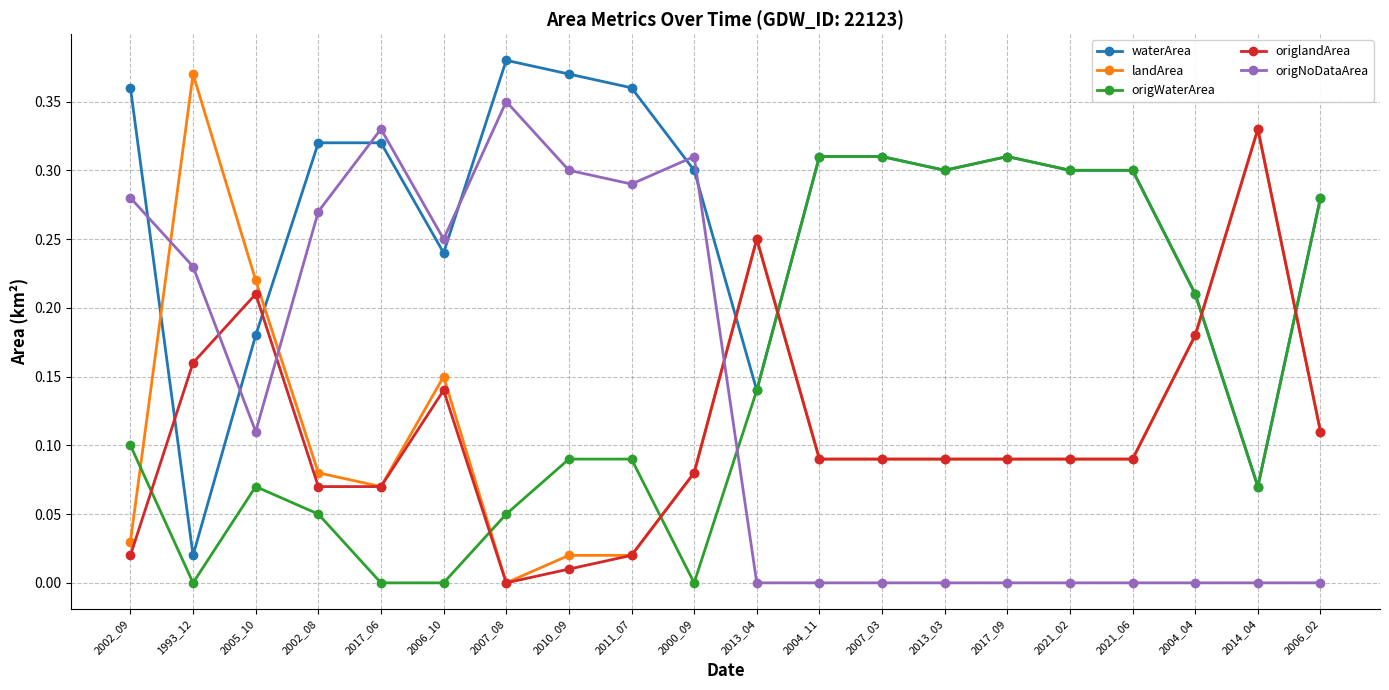

Rank the series by their maximum value, from lowest to highest.

origWaterArea, origlandArea, origNoDataArea, landArea, waterArea